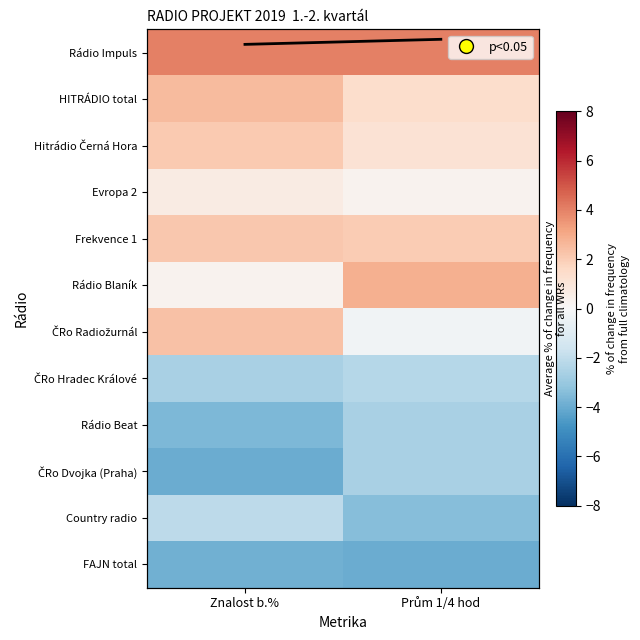

List the labels in order of Rádio Beat value, largest first.

Prům 1/4 hod, Znalost b.%